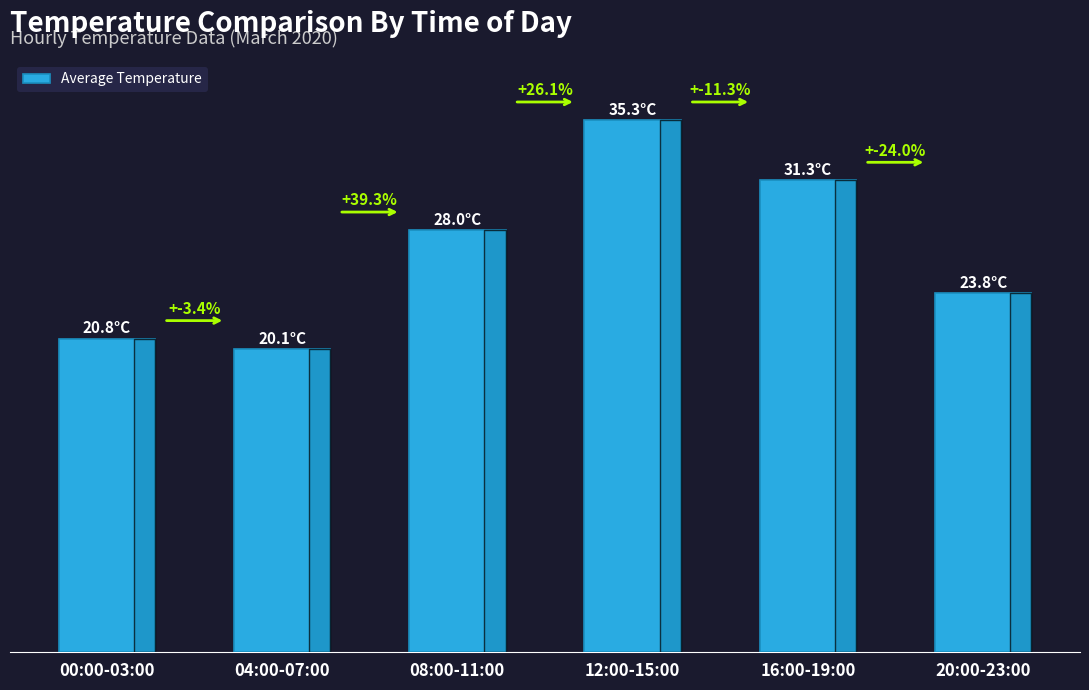

Does the chart contain any negative values?

No